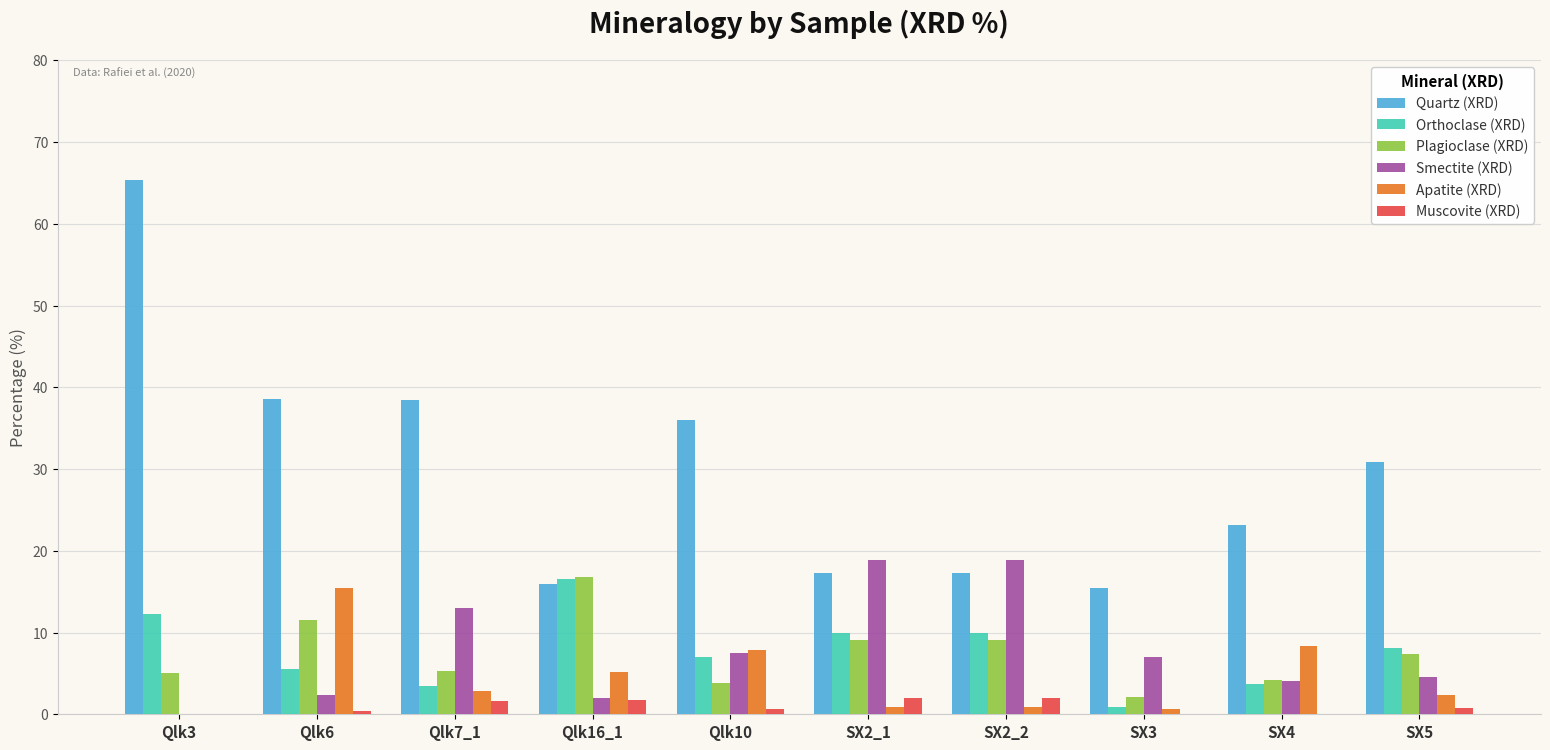

The Orthoclase (XRD) series shows 5.5 at Qlk6. True or false?

True